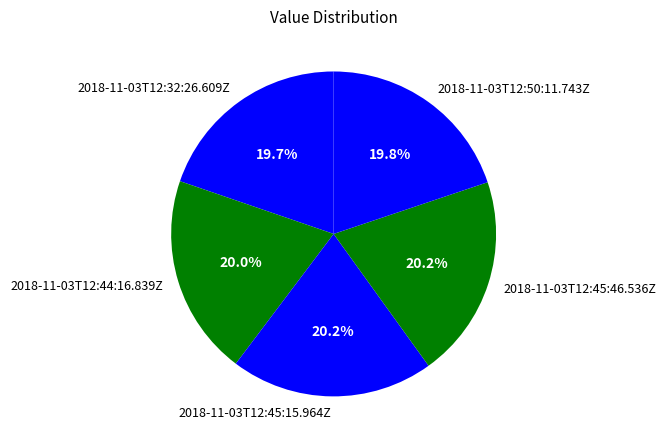

What is the ratio of the value at 2018-11-03T12:45:46.536Z to the value at 2018-11-03T12:50:11.743Z?

1.0